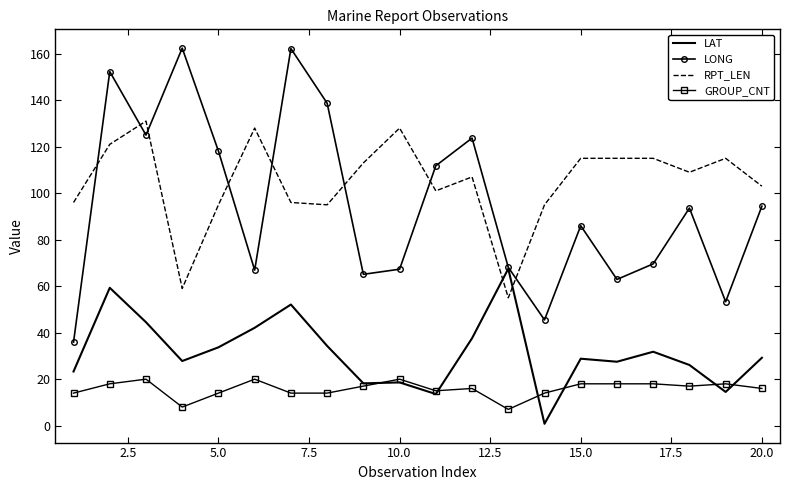

What is the minimum value shown in the chart?

0.8